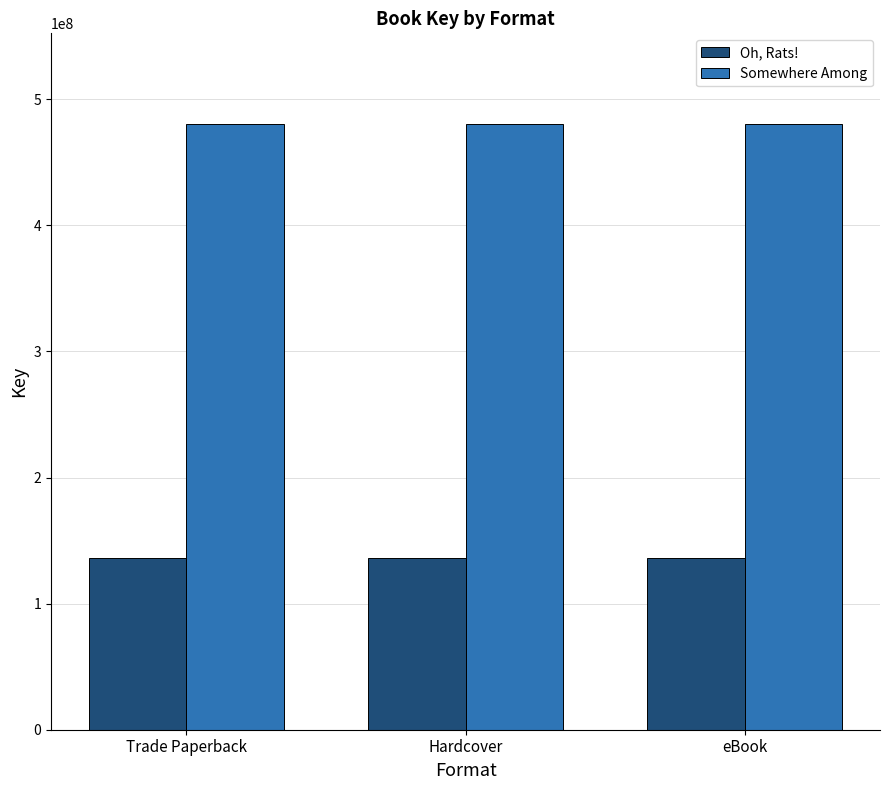

Does the chart contain stacked bars?

No